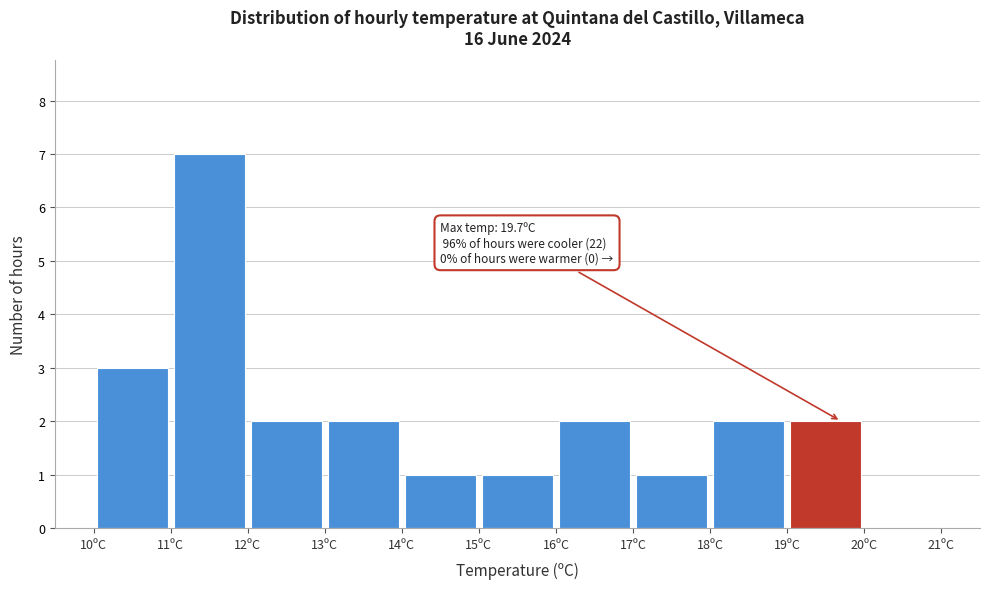

Which range on the x-axis has the tallest bar?

11 to 12